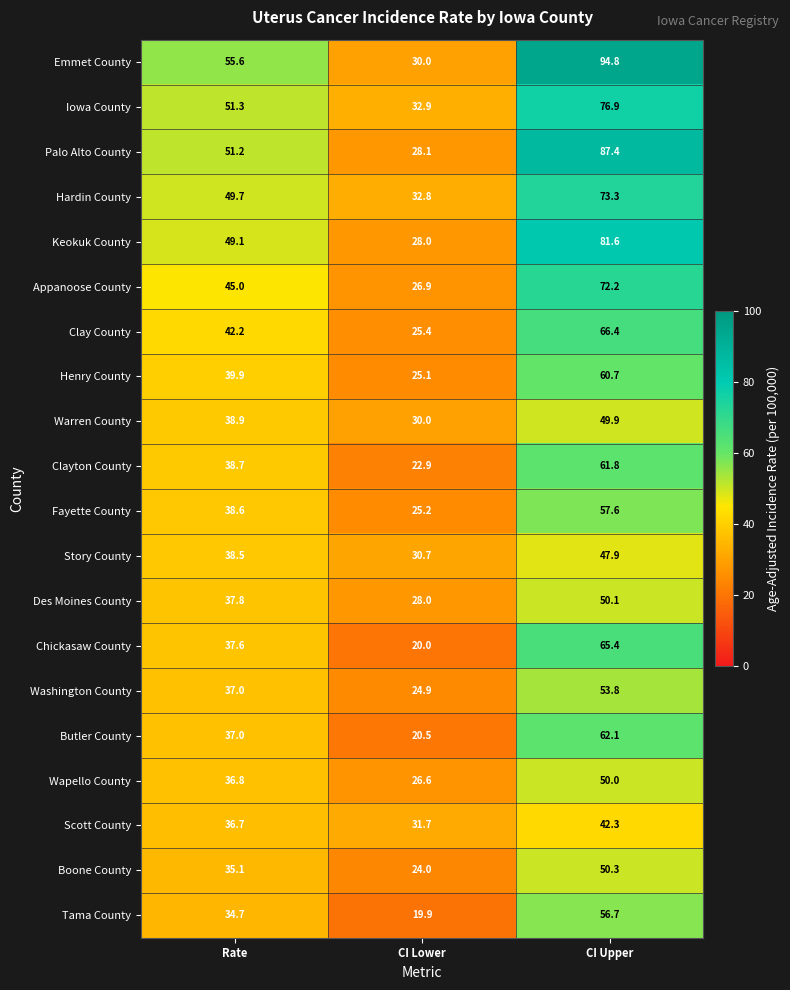

Which category has the lowest value across all series?

CI Lower